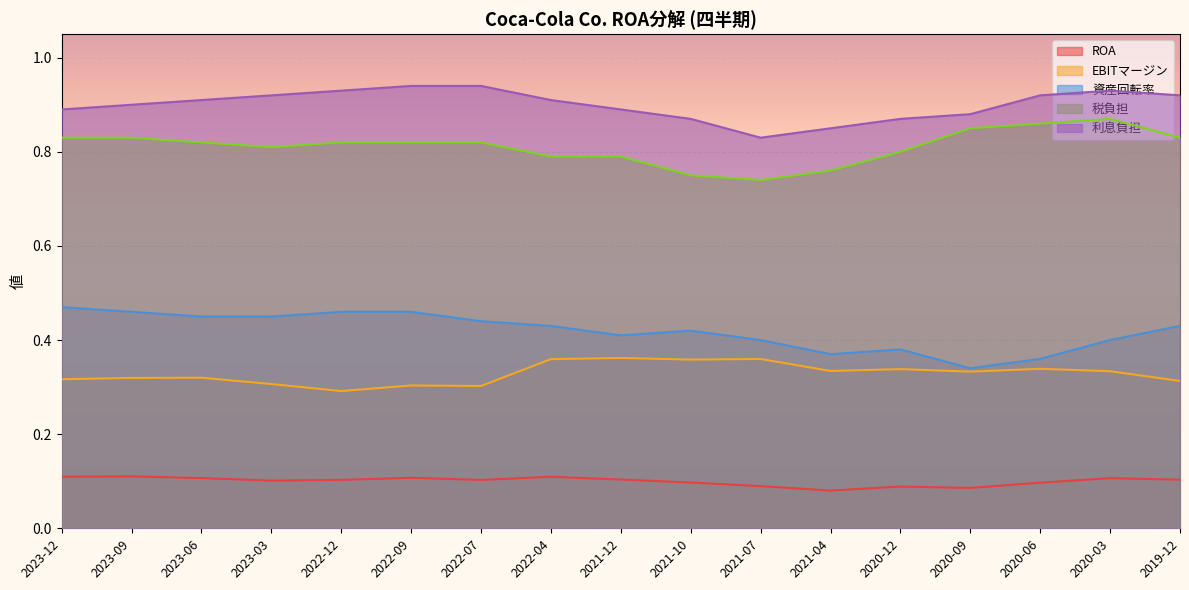

What is the total value across all series at 2023-03?

2.6